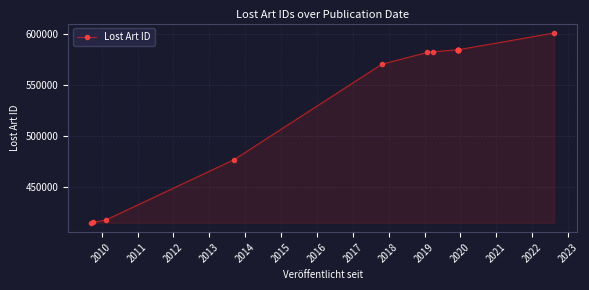

Reading right to left, what are all the values shown in this chart?

601277	584910	584867	584863	584864	584865	584868	584866	582869	582232	570632	476838	417324	414968	414697